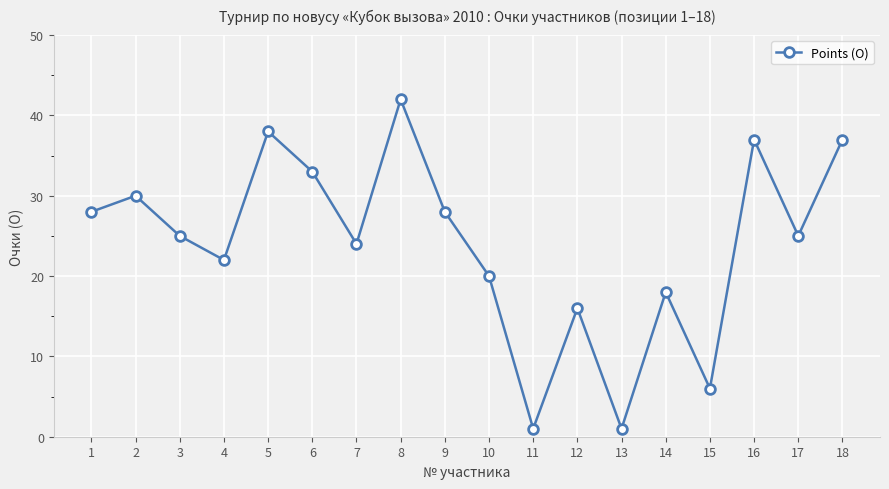

What is the smallest value displayed?

1